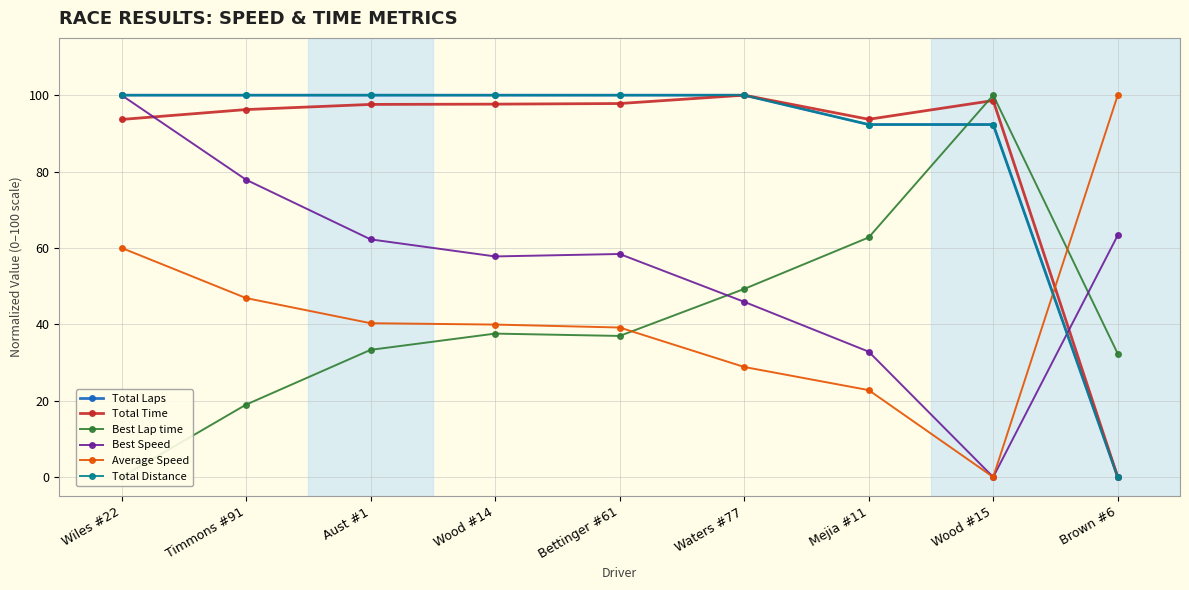

At which category is the sum across all series the highest?

Wiles #22